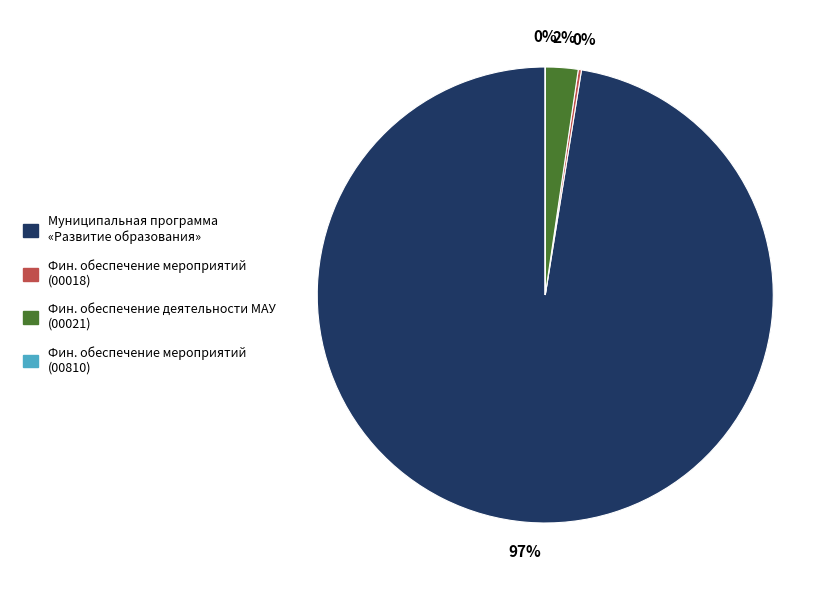

Is it true that Фин. обеспечение деятельности МАУ (00021) is 17% of the pie?

False